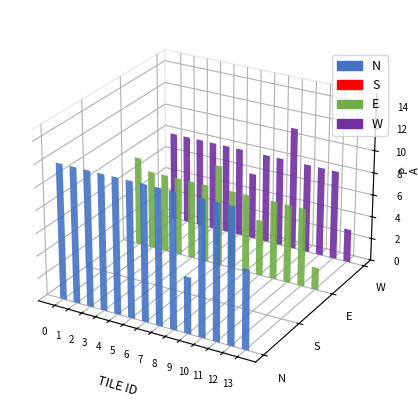

Which category has the lowest value in the Quality # series?

13